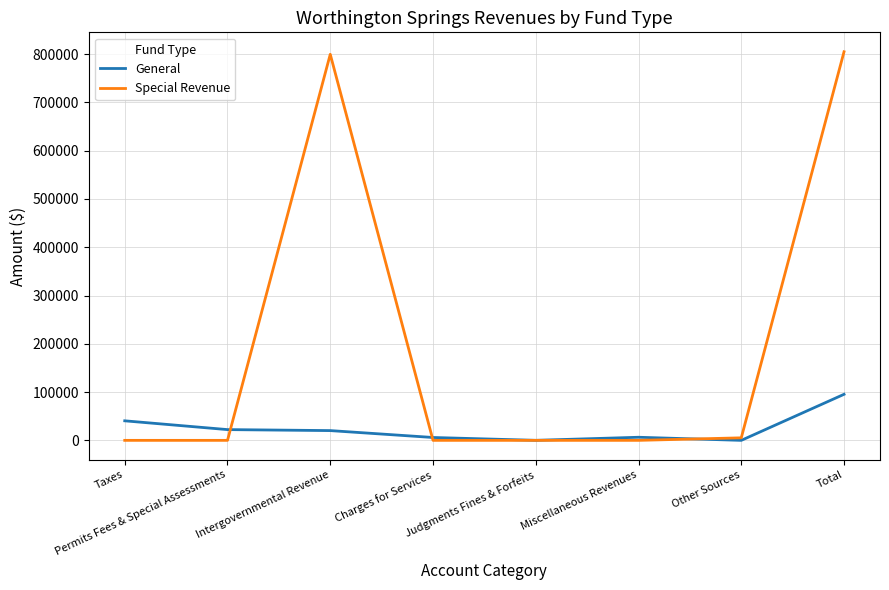

True or false: General has a value of 148075 at Total.

False